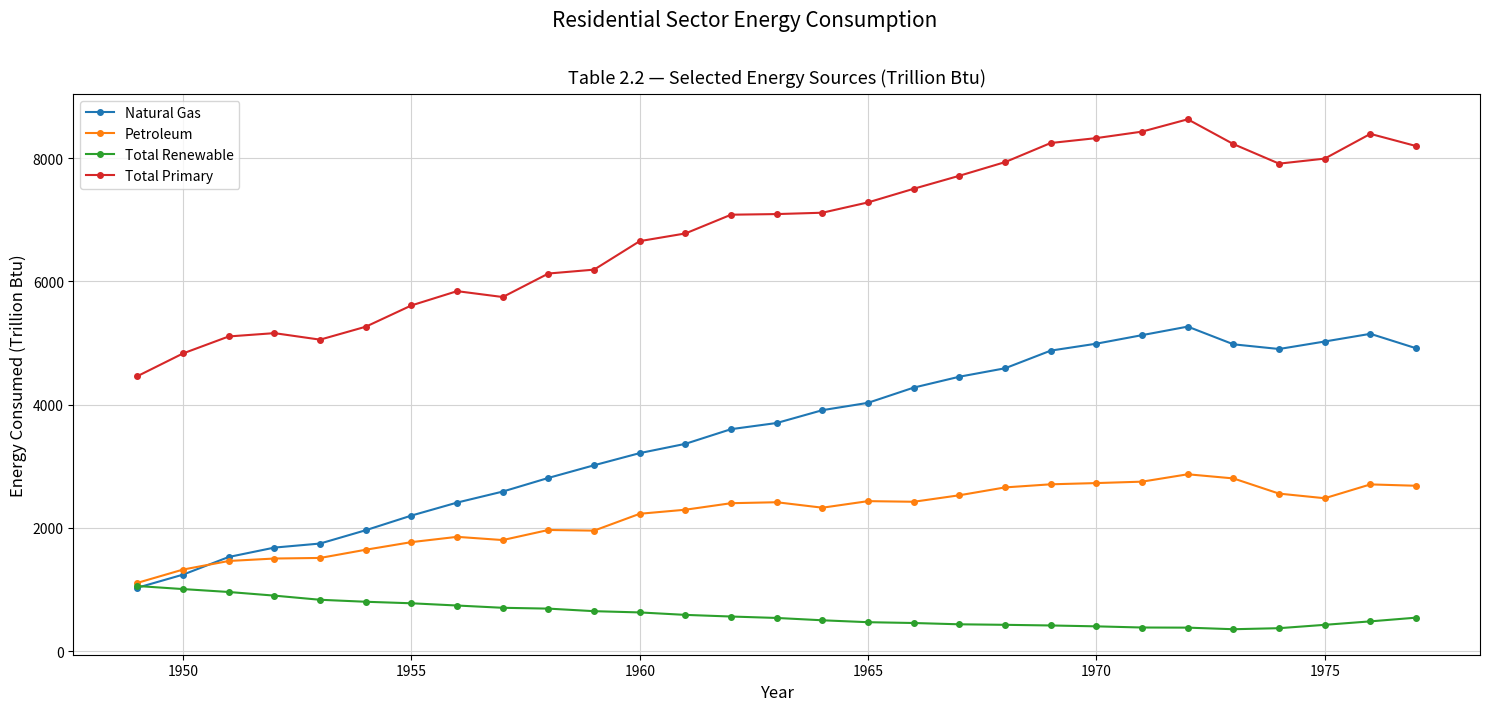

Is this an area chart (filled region under the line)?

No